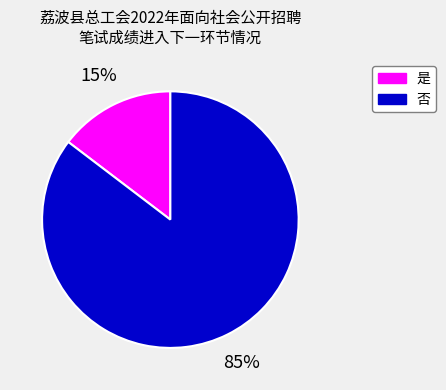

To the nearest percent, what percentage of the pie is 否?

85%